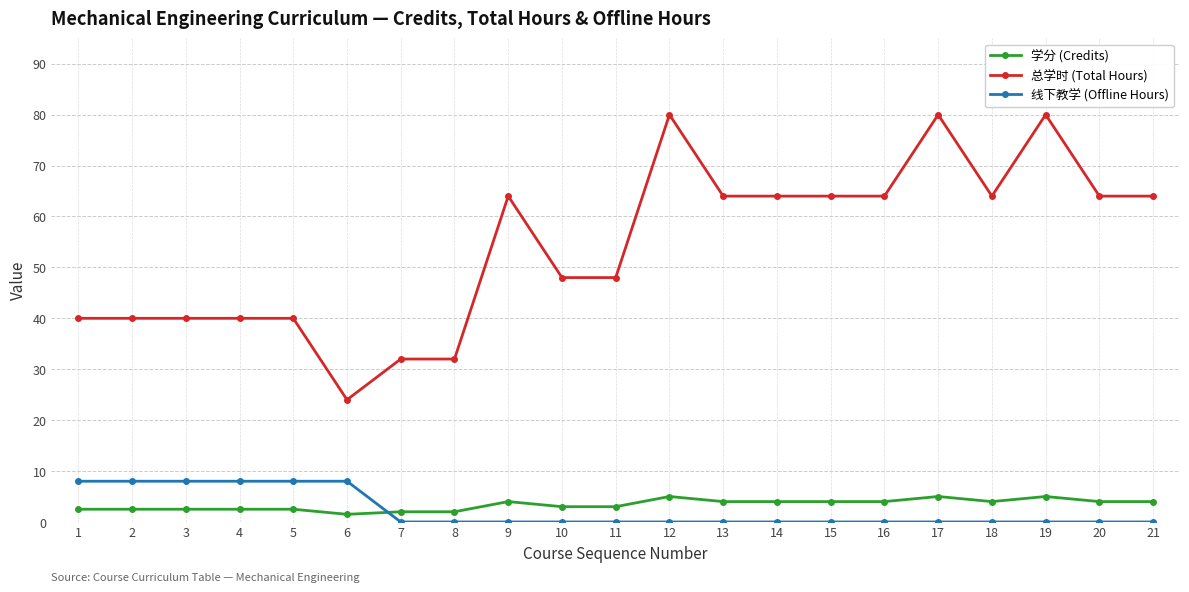

What is the value of the 学分 (Credits) point at the 17th from the left?

5.0